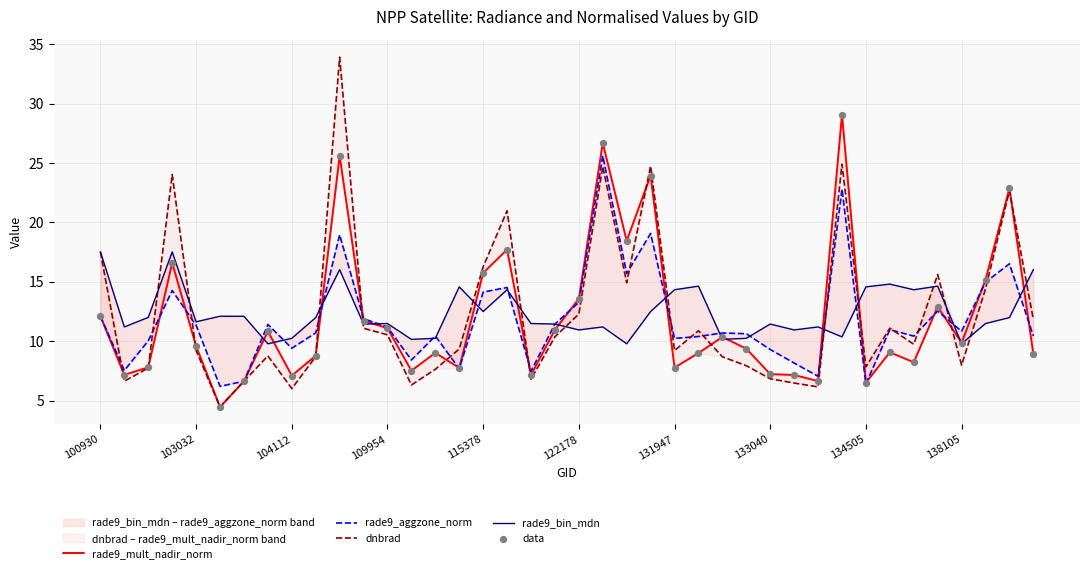

Which series contains the highest Y value?

dnbrad